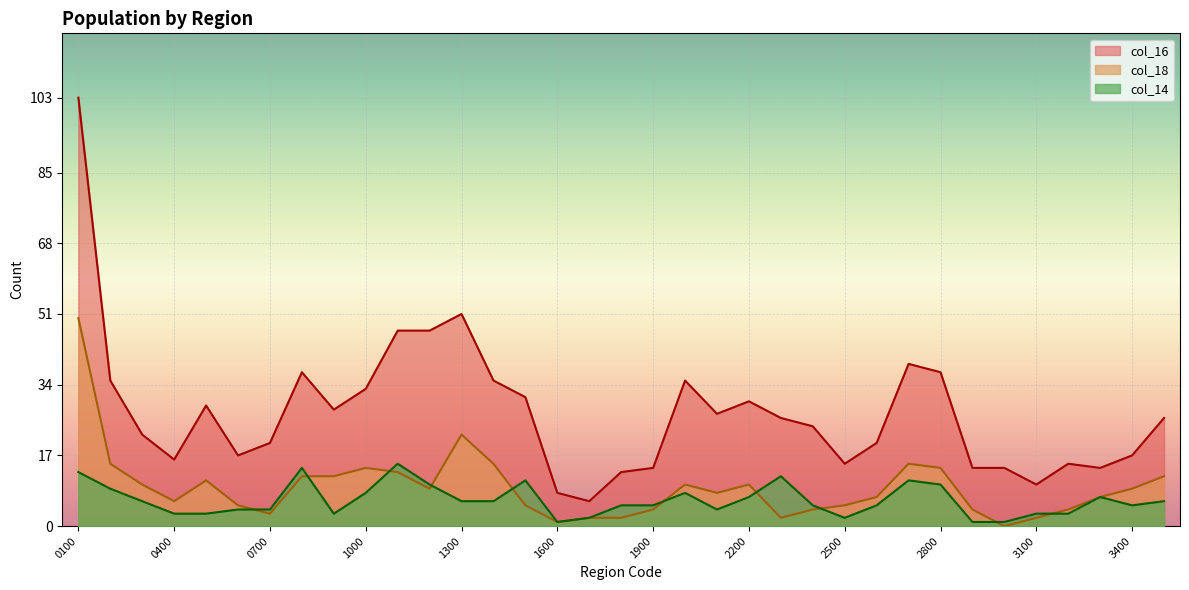

At which label is col_16 closest to 54?

1300